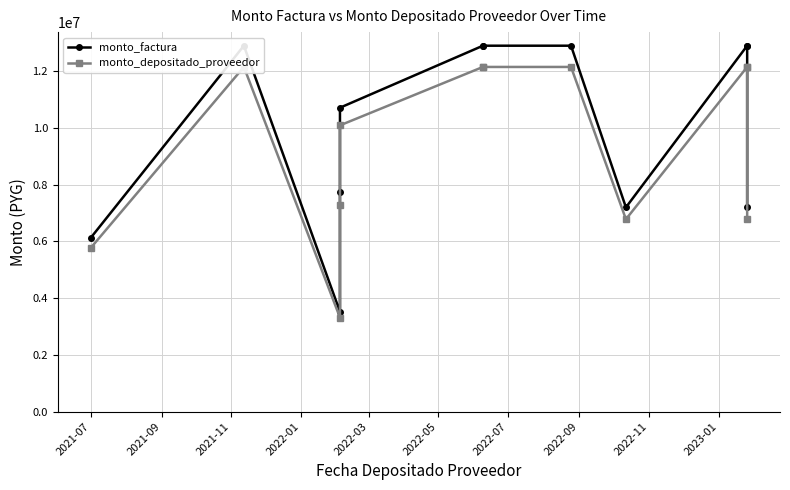

Rank the series by their maximum value, from lowest to highest.

monto_depositado_proveedor, monto_factura